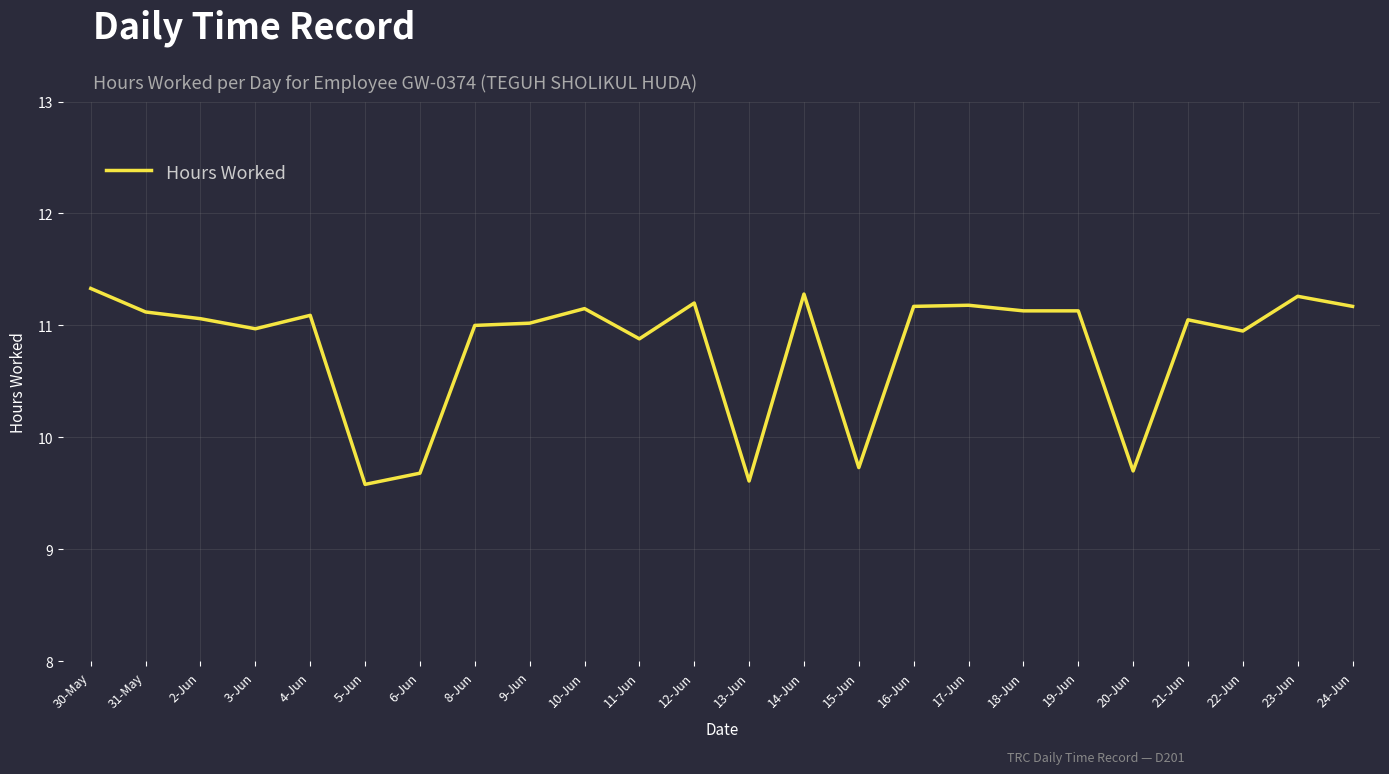

Is this an area chart (filled region under the line)?

No